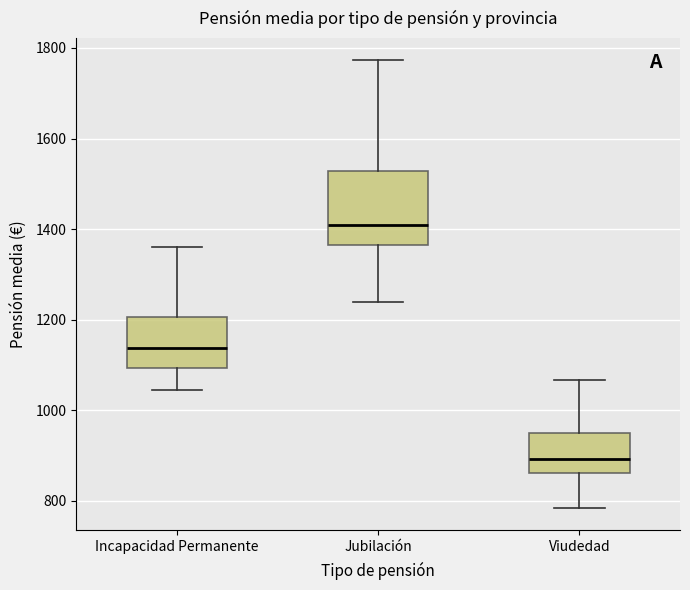

Which box's median line is the highest?

Jubilación